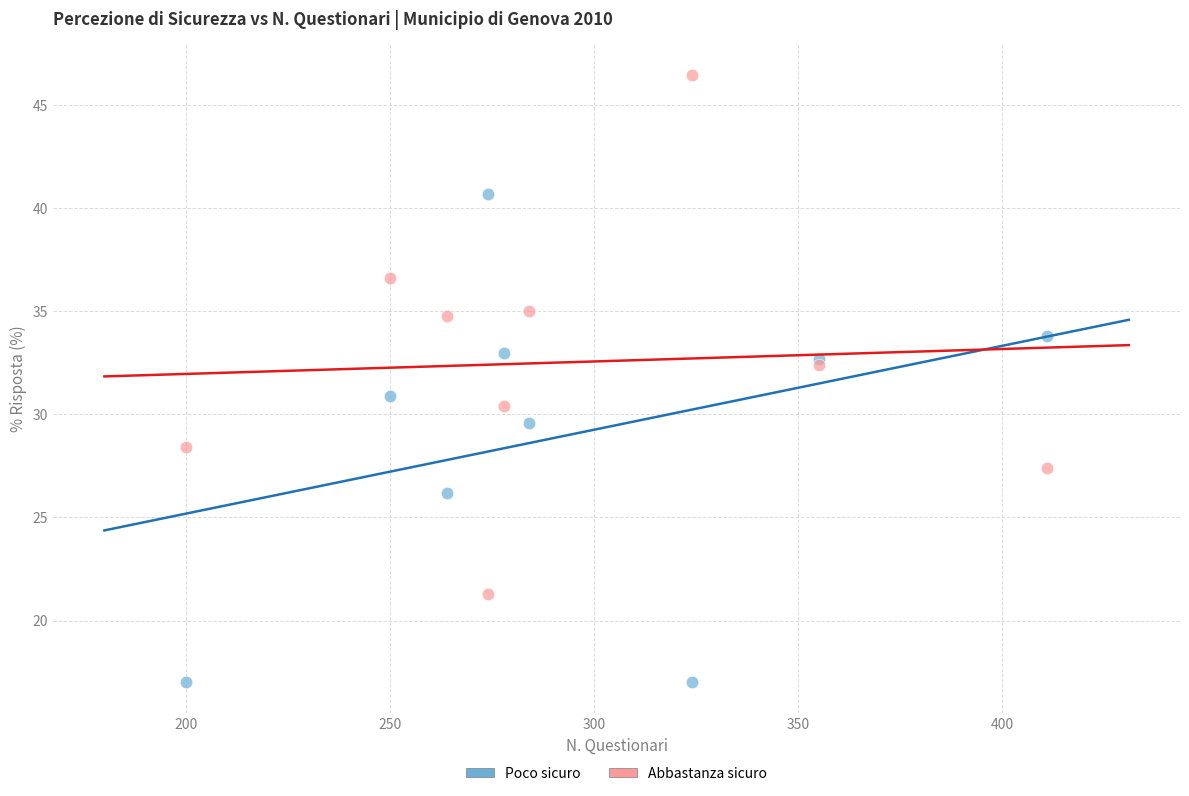

Which series contains the lowest Y value?

Poco sicuro